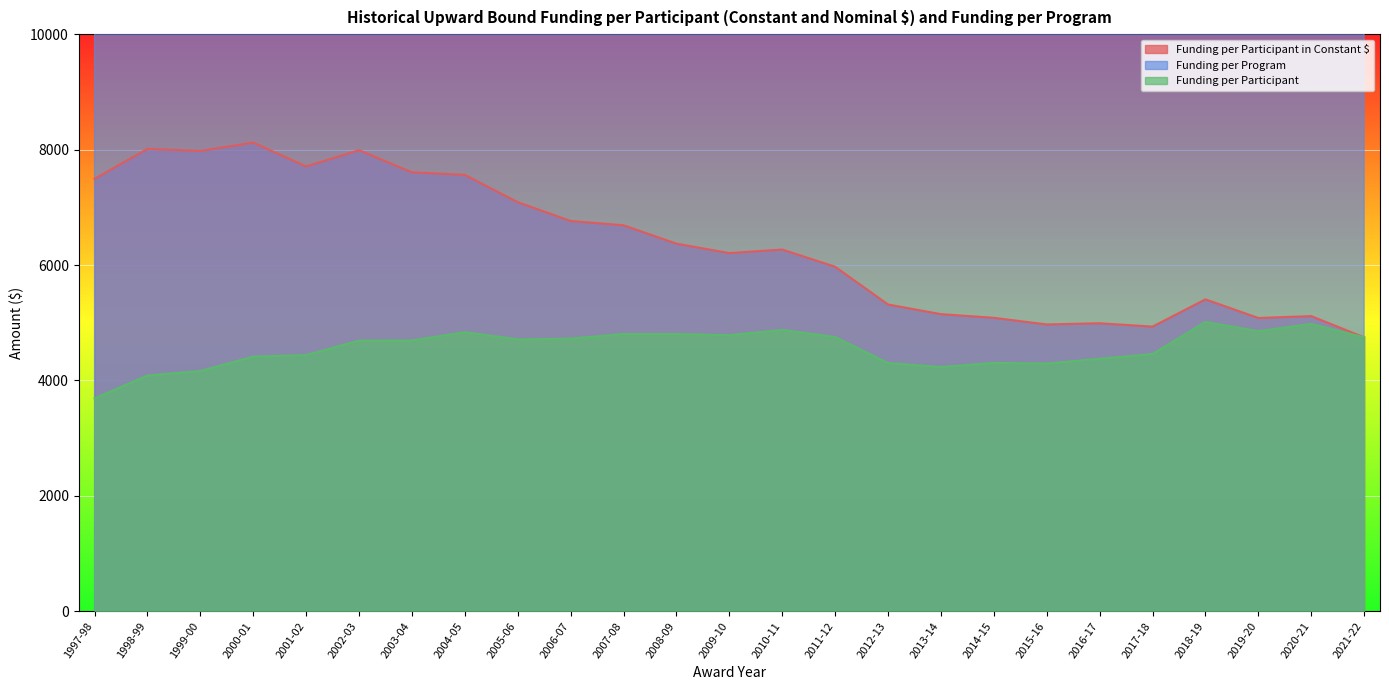

True or false: Funding per Participant in Constant $ and Funding per Program cross at least once.

False